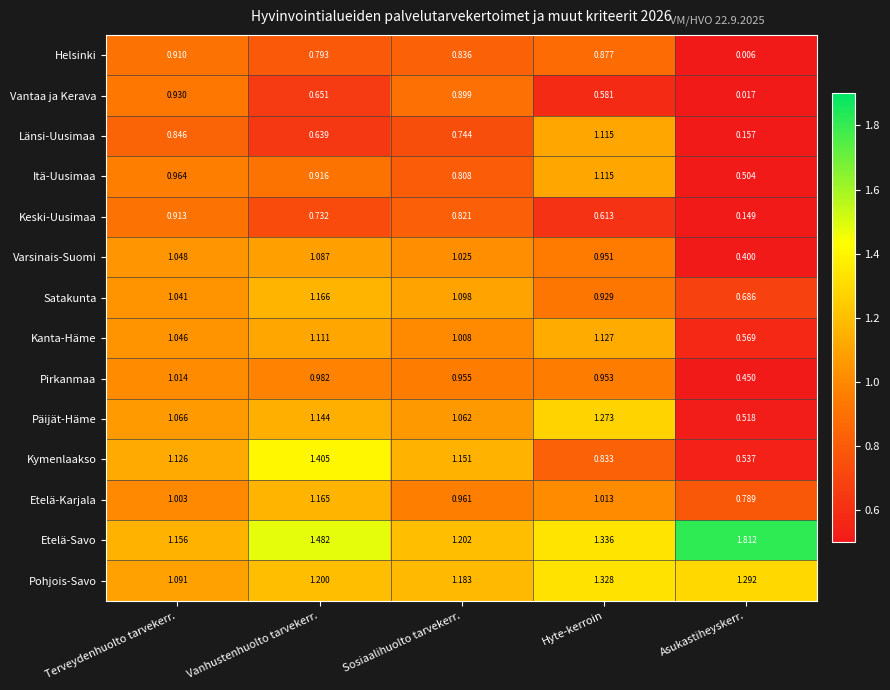

Which category has the lowest value across all series?

Asukastiheyskerr.